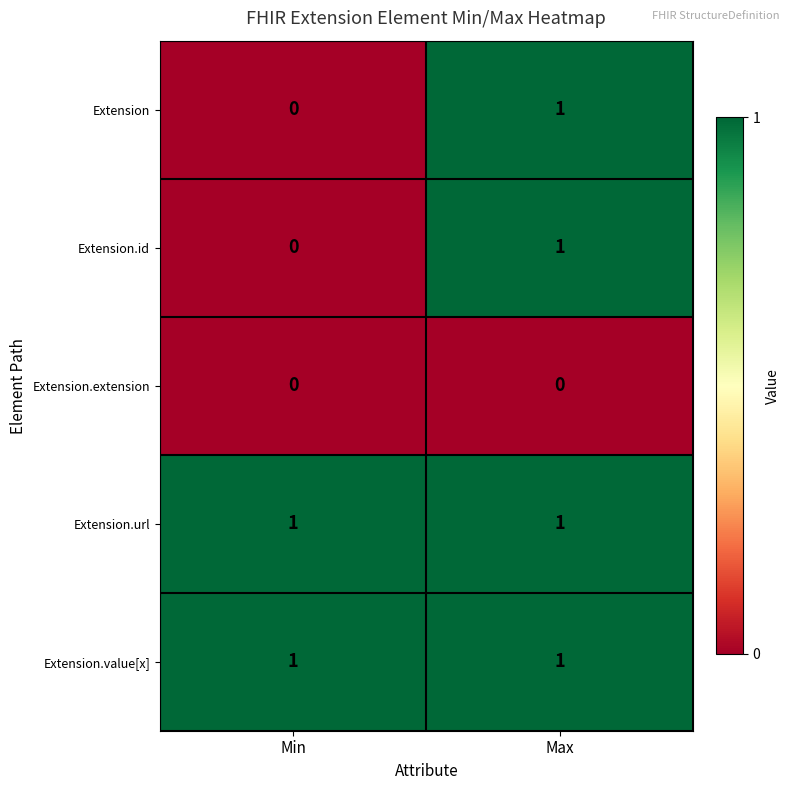

Which category has the highest value in the Extension series?

Max